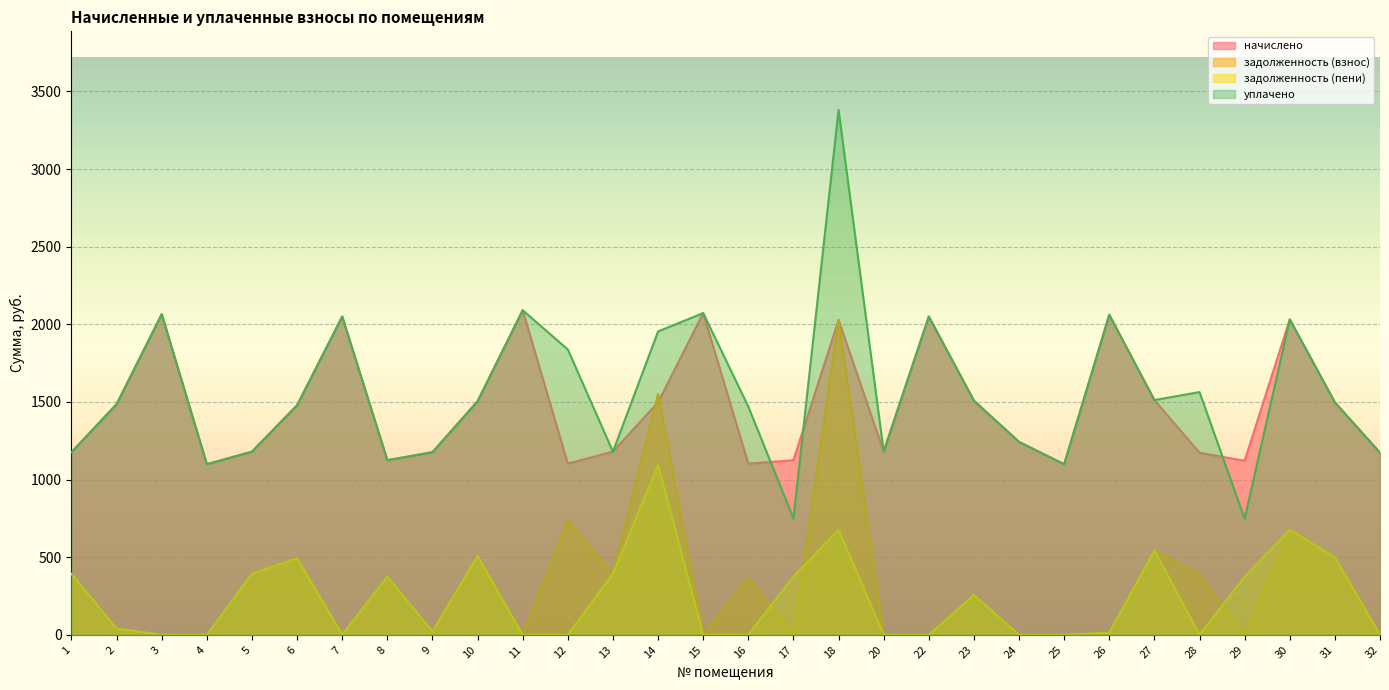

How many data points does each series have?

30